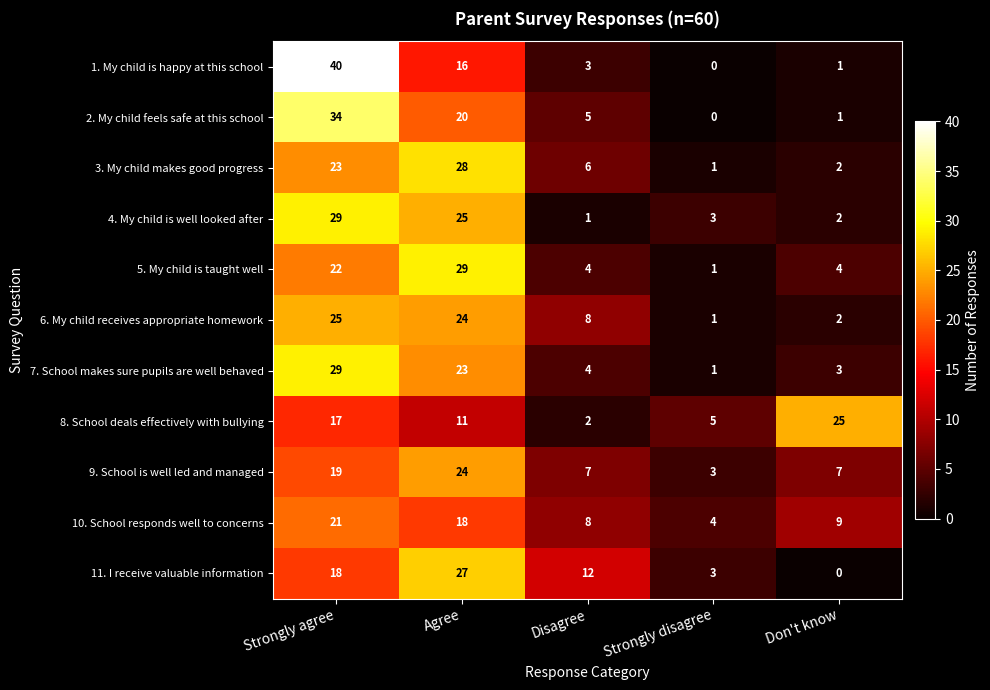

Which series has the largest range (max minus min)?

1. My child is happy at this school